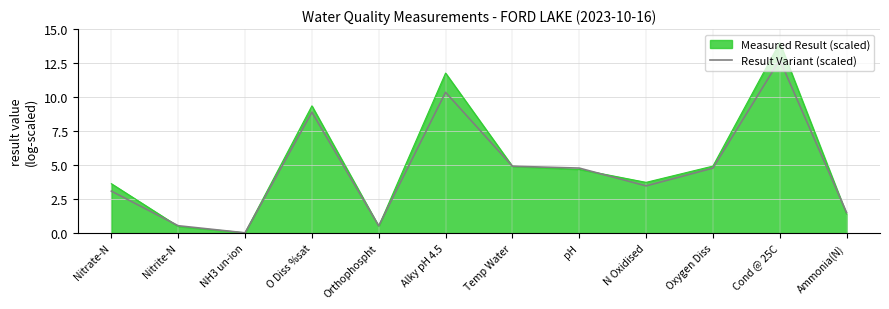

What is the difference between the values at Oxygen Diss and O Diss %sat?

4.1